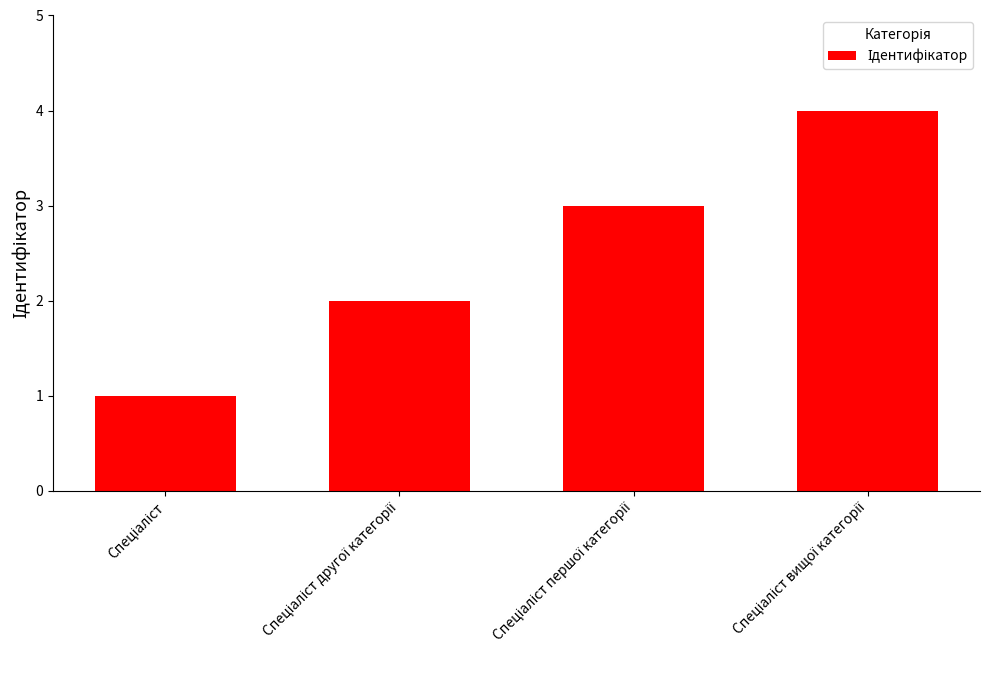

What is the greatest value displayed?

4